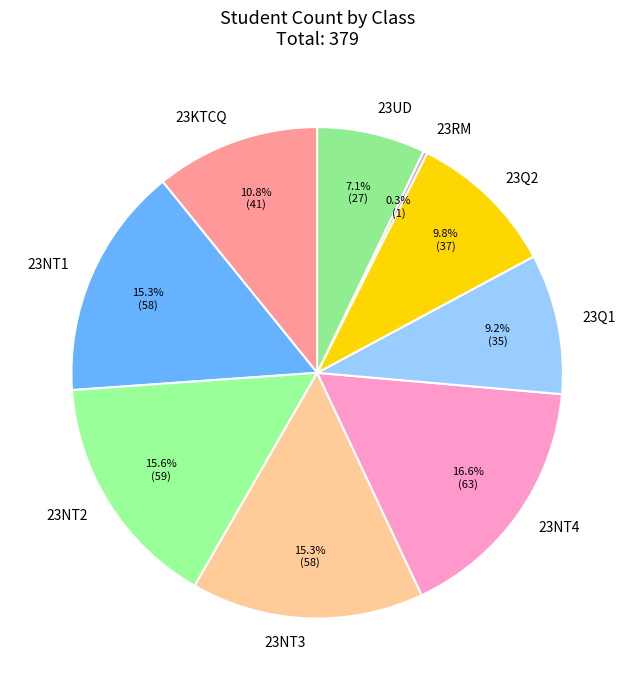

Is the sum of 23Q2 and 23NT4 greater than half?

No